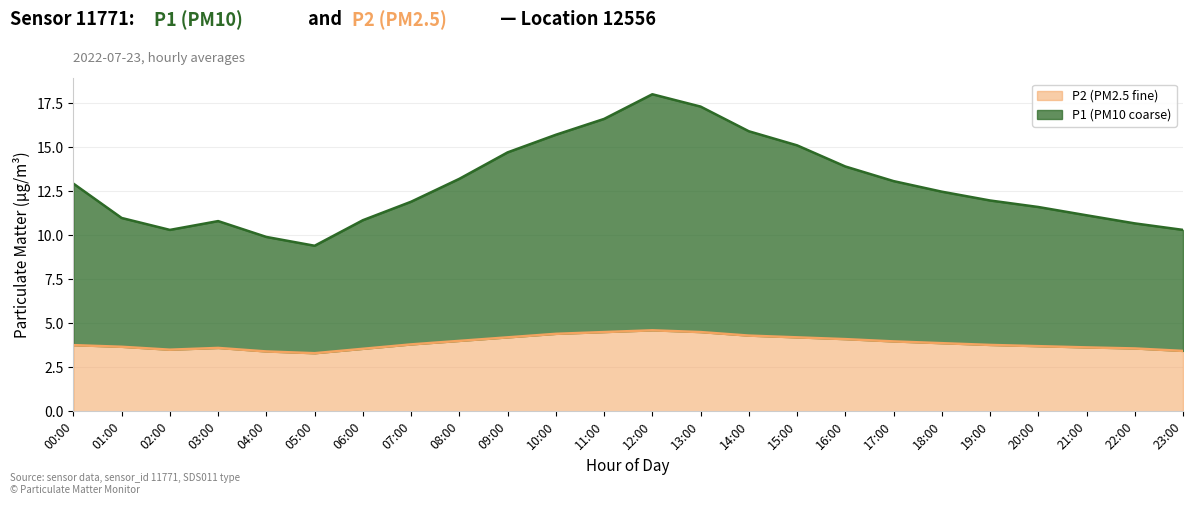

True or false: P1 has a value of 8.0 at 10:00.

False